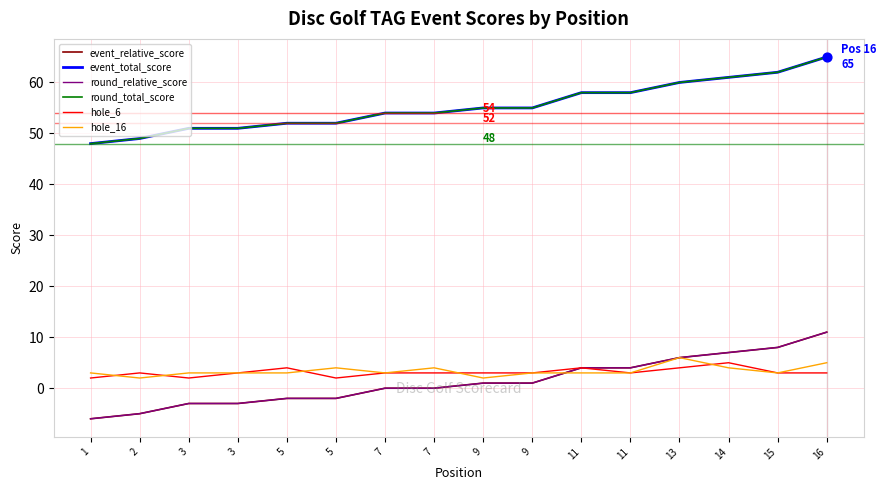

At which category is the sum across all series the highest?

16